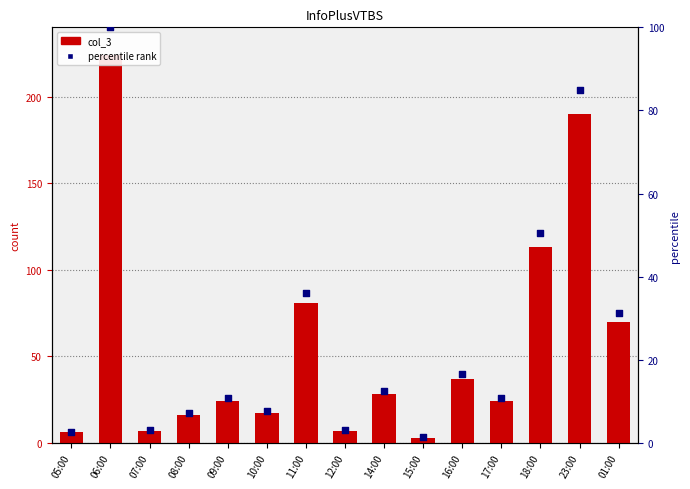

At how many categories does at least one series exceed 27?

7